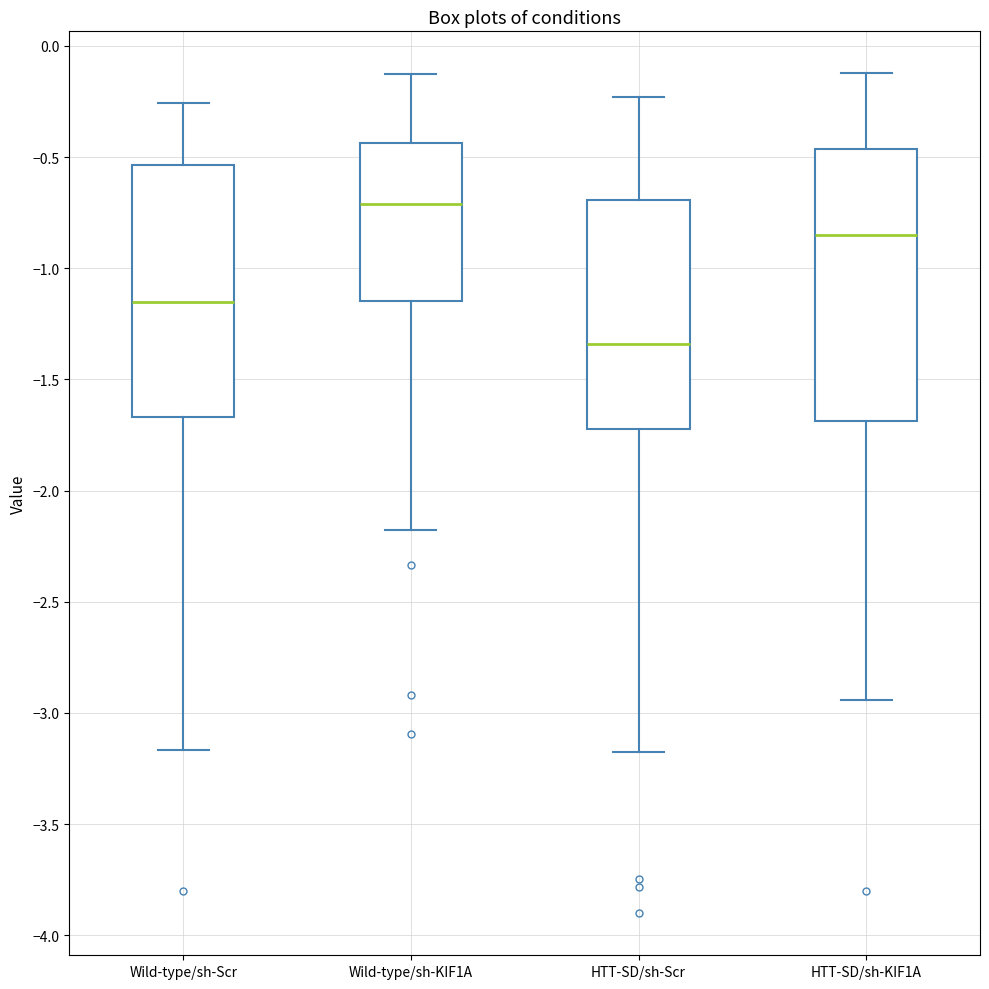

Reading left to right, transcribe this box plot: for each box, give where its median line is, the range the box spans, and where its two whiskers end, as read against the y-axis. The values are not printed on the chart, so give them approximately, as read against the axis.

Wild-type/sh-Scr: median -1.15, box -1.65 to -0.55, whiskers -3.15 to -0.25
Wild-type/sh-KIF1A: median -0.70, box -1.15 to -0.45, whiskers -2.15 to -0.15
HTT-SD/sh-Scr: median -1.35, box -1.70 to -0.70, whiskers -3.20 to -0.25
HTT-SD/sh-KIF1A: median -0.85, box -1.70 to -0.45, whiskers -2.95 to -0.10